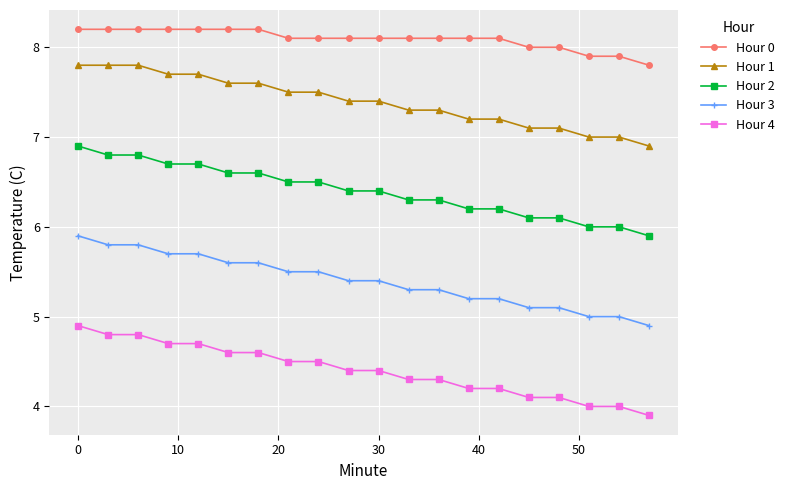

How many lines are shown in the chart?

5